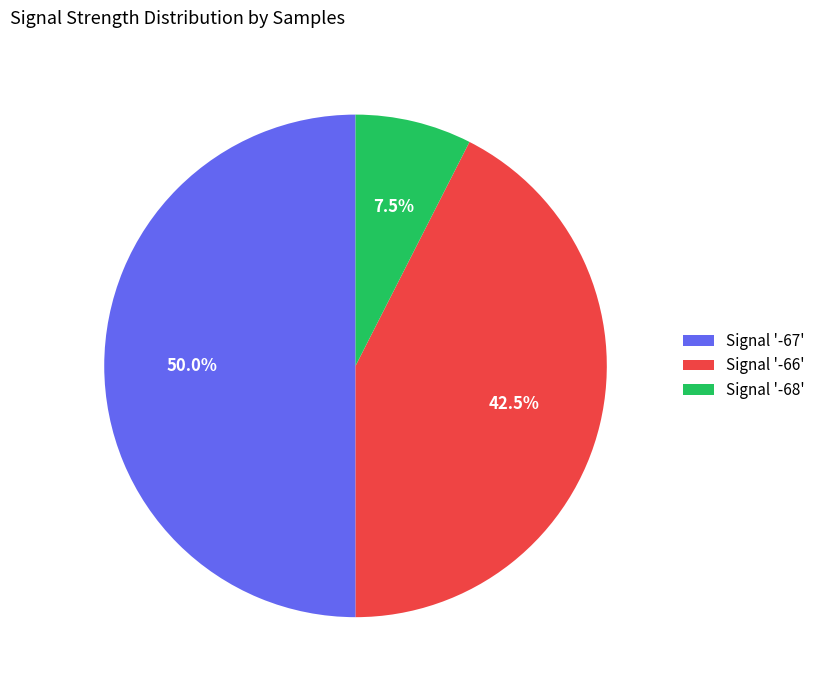

Rank the categories by value from highest to lowest.

Signal '-67', Signal '-66', Signal '-68'